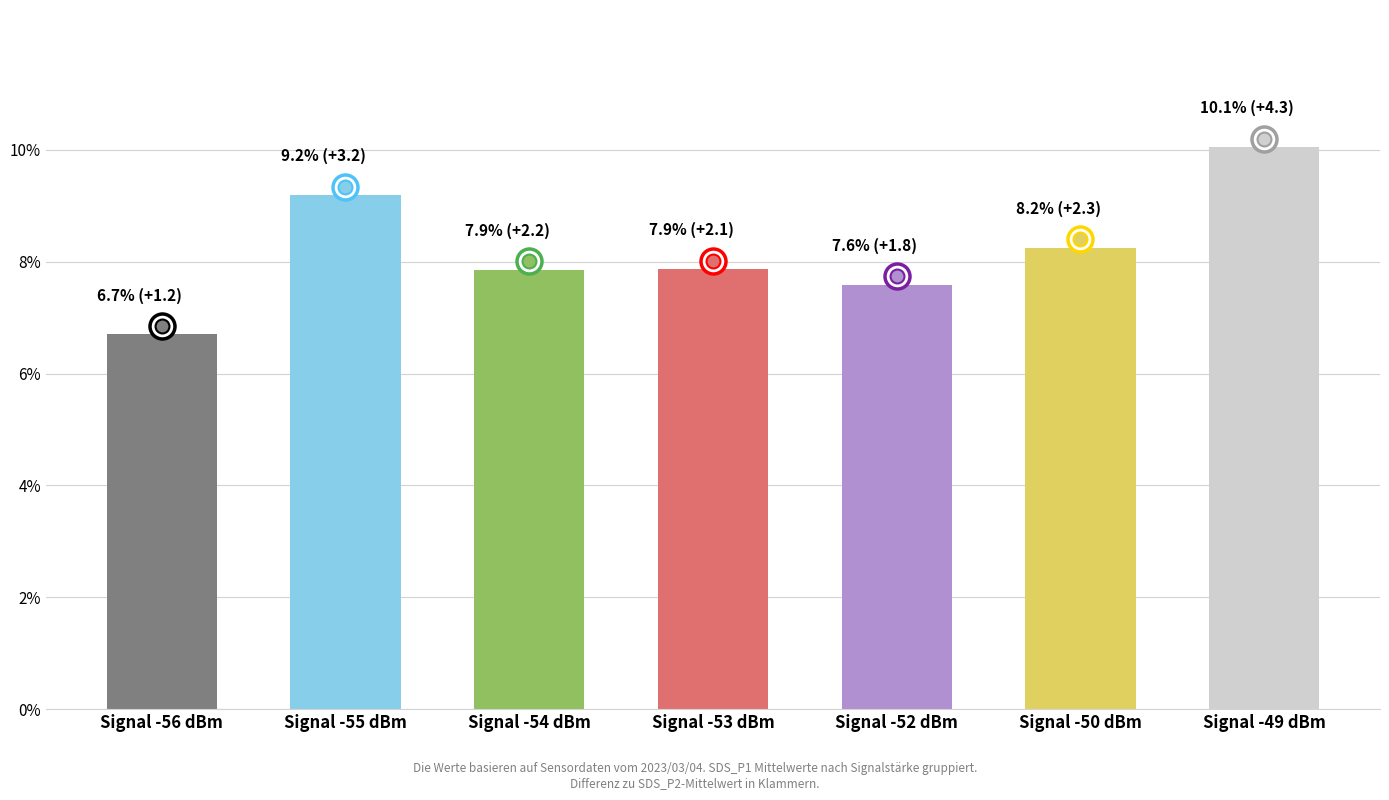

What is the label of the 2nd bar from the left?

Signal -55 dBm